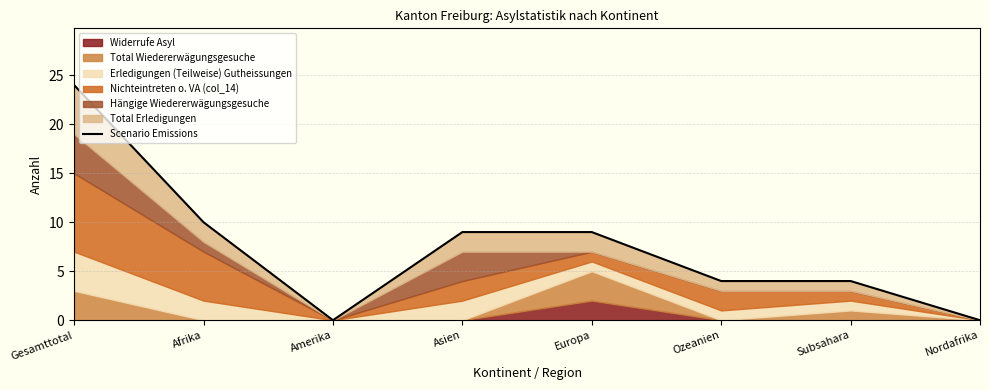

The chart shows a value of 43 at Gesamttotal. True or false?

False